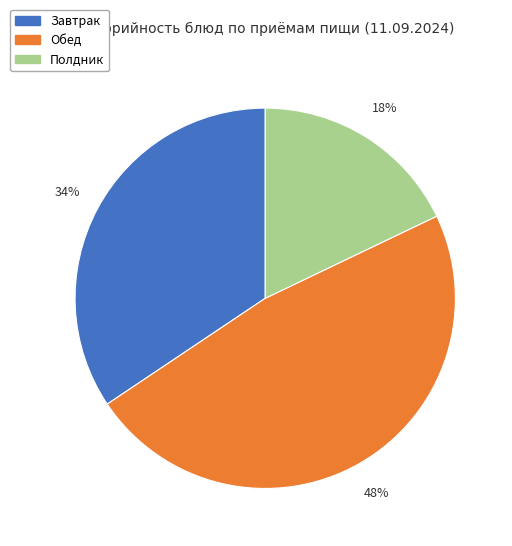

To the nearest percent, what is the average slice percentage?

33%